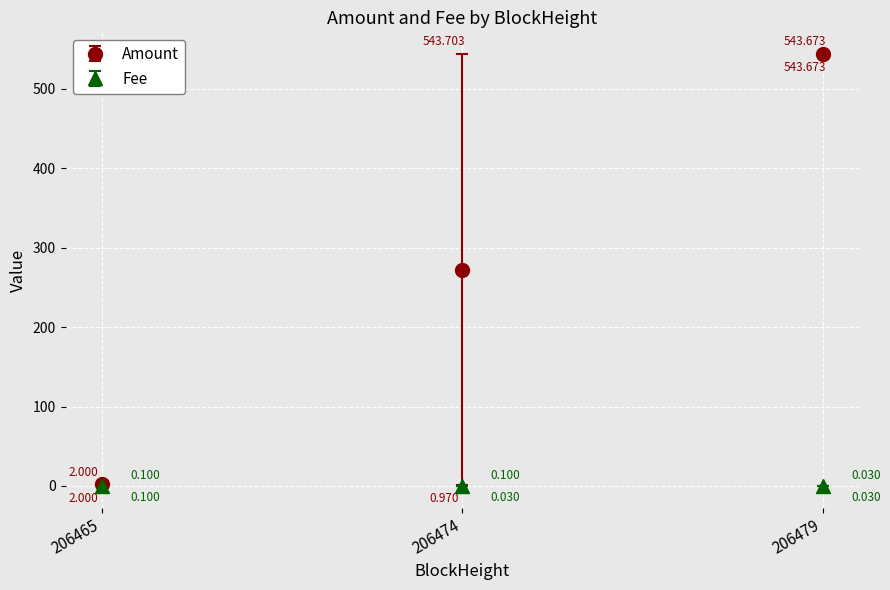

Is this an area chart (filled region under the line)?

No